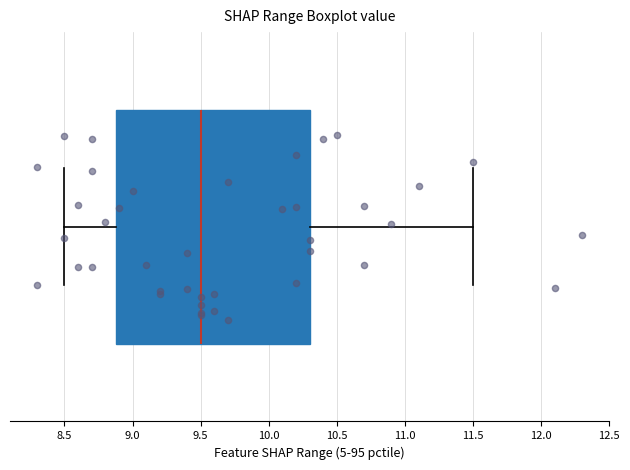

Read this box plot against the x-axis: the position of the median line, the range covered by the box, and the ends of both whiskers. The values are not printed on the chart, so give them approximately, as read against the axis.

median 9.5, box 8.9 to 10.3, whiskers 8.5 to 11.5